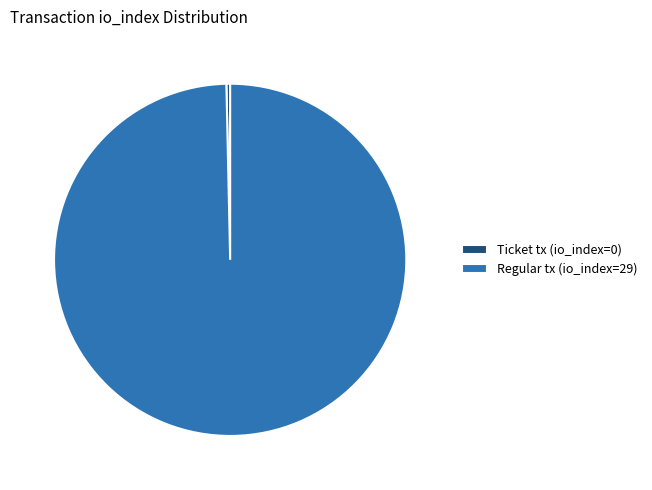

Which category accounts for the majority?

Regular tx (io_index=29)